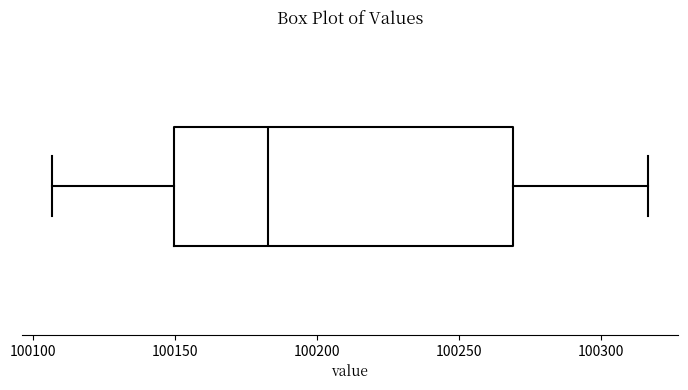

Where does the right whisker of the box end on the x-axis? The values are not printed on the chart, so give them approximately, as read against the axis.

100315